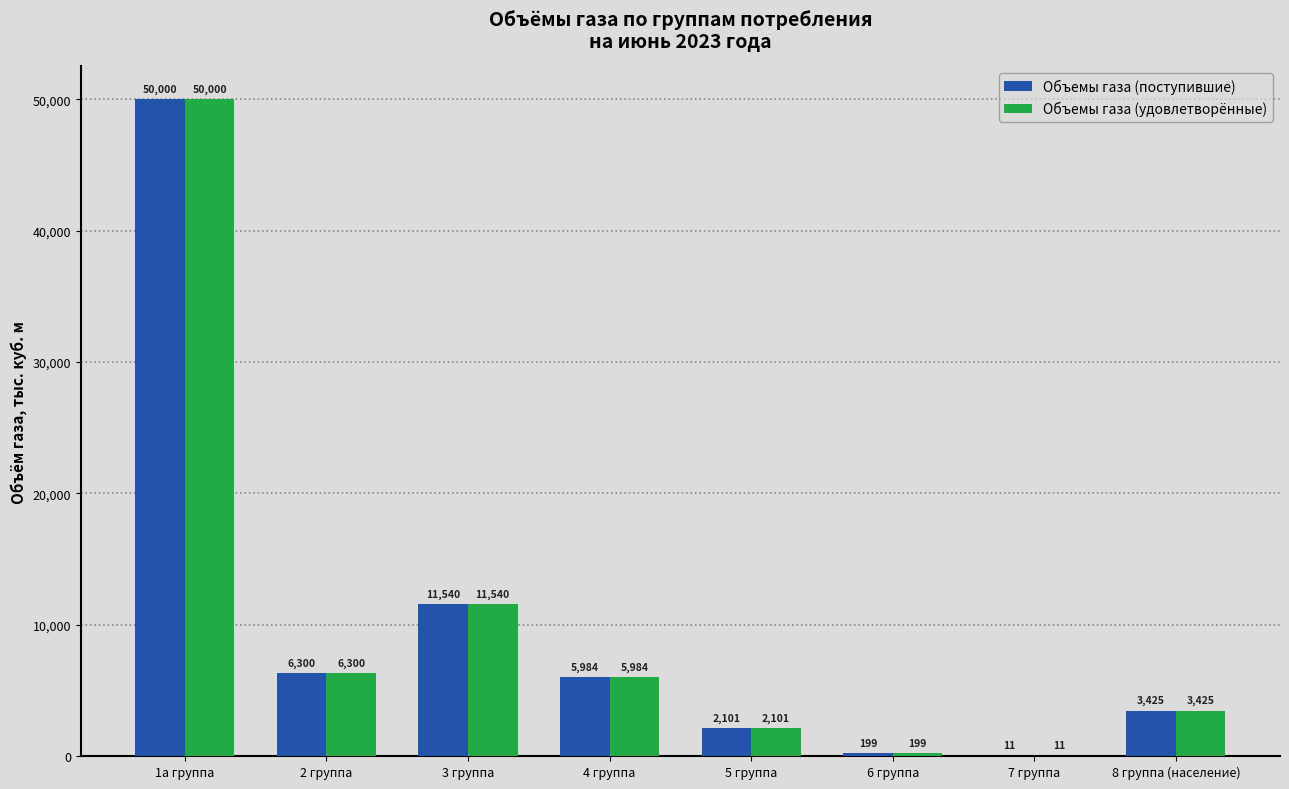

At which category is the sum across all series the highest?

1а группа